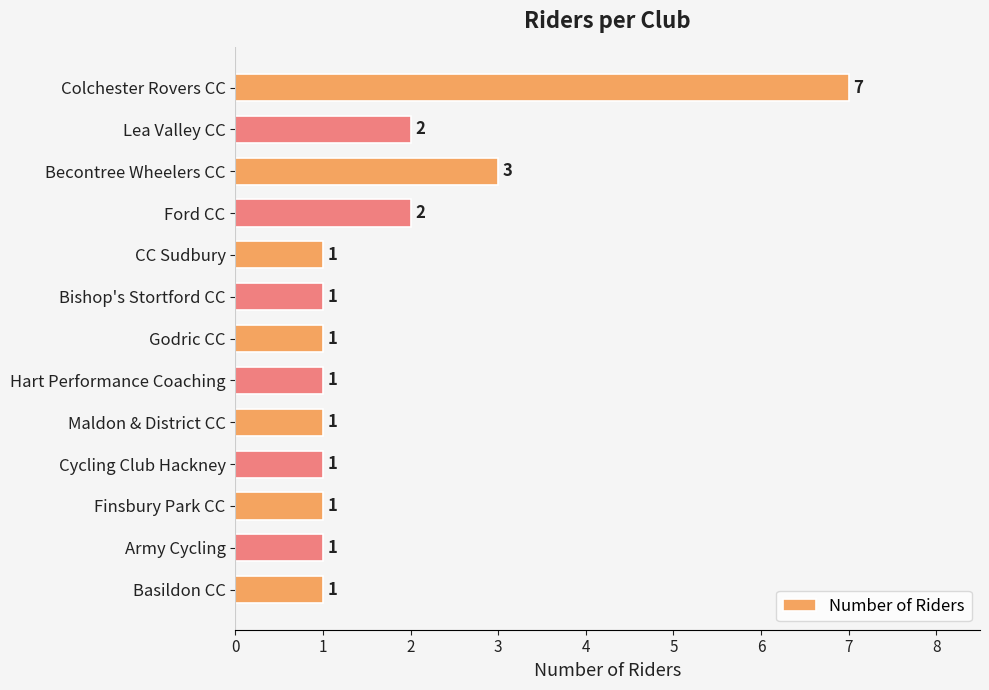

Is it true that the value at Maldon & District CC is 1?

True